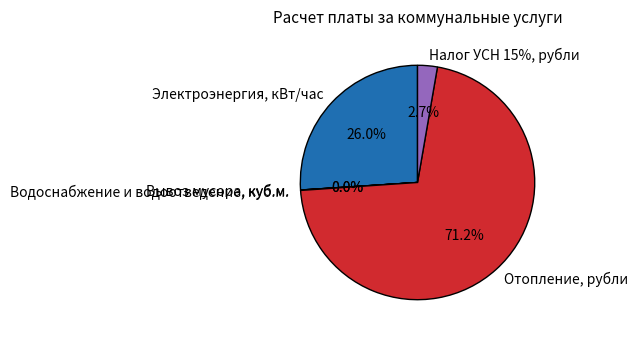

How many slices are in this pie chart?

5